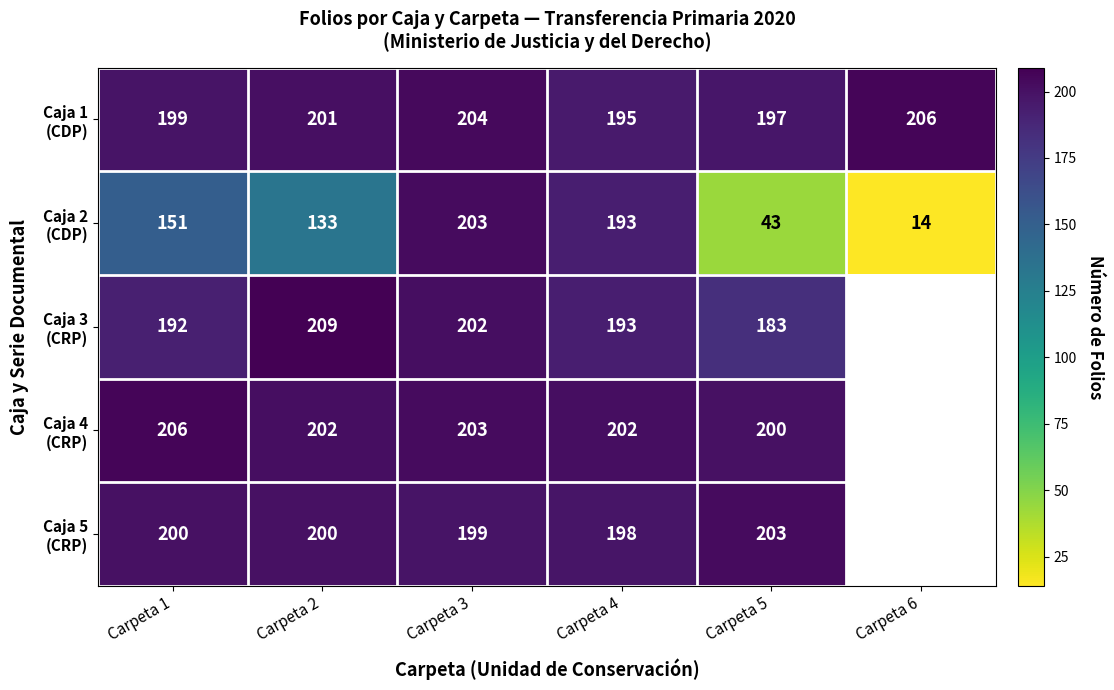

What is the spread (max minus min) of values at Carpeta 1?

55